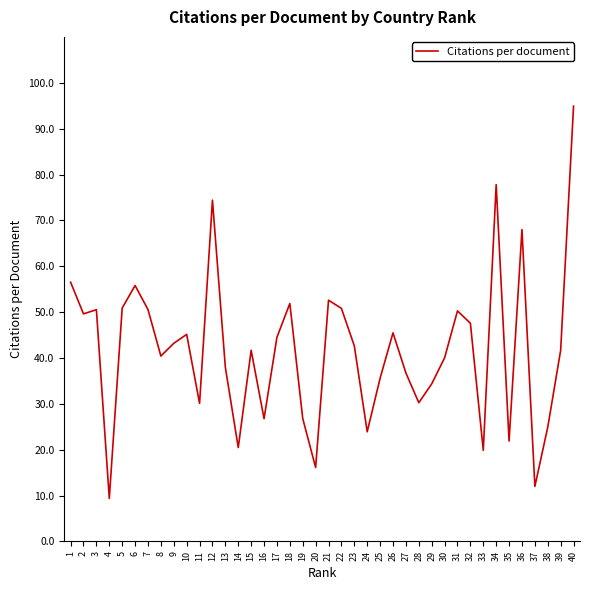

What is the sum of the values at 1 and 36?

124.5